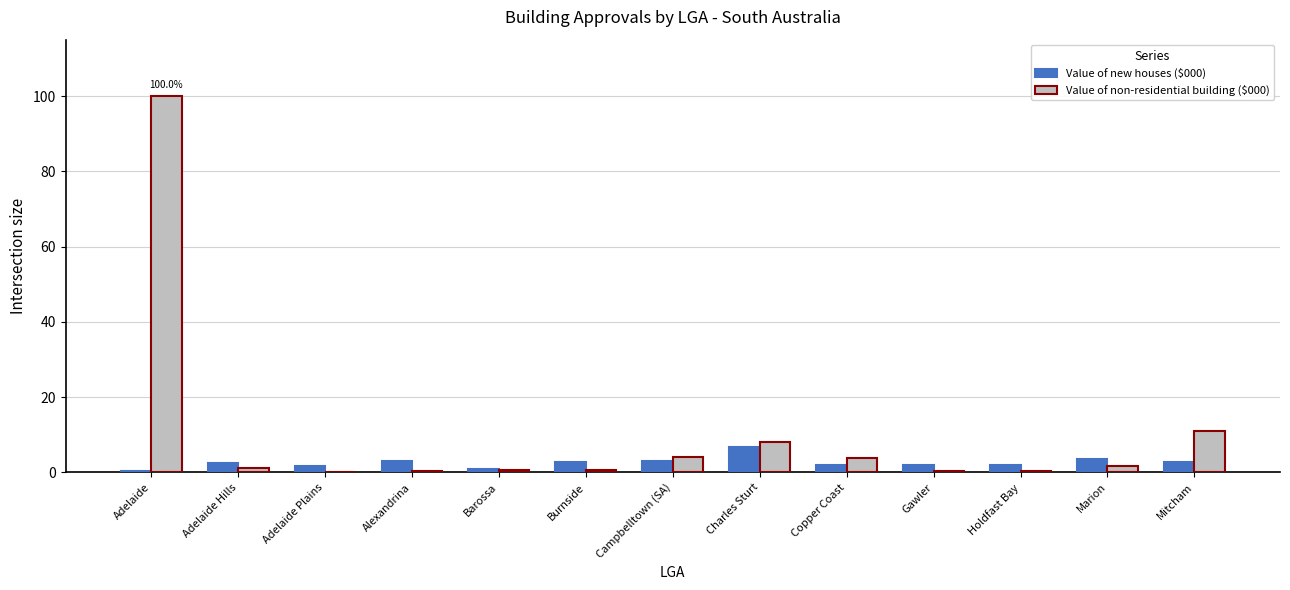

Is it true that Value of new houses ($000) equals 2.8 at Burnside?

True